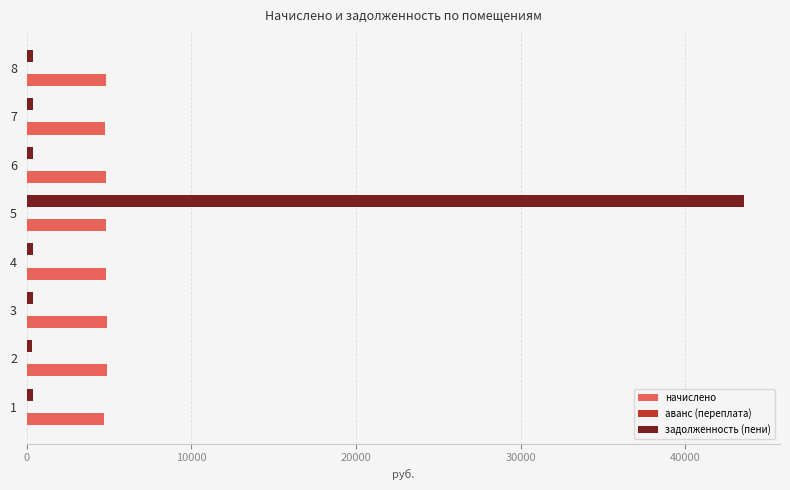

Between 4 and 5, which series saw the biggest shift?

задолженность (пени)